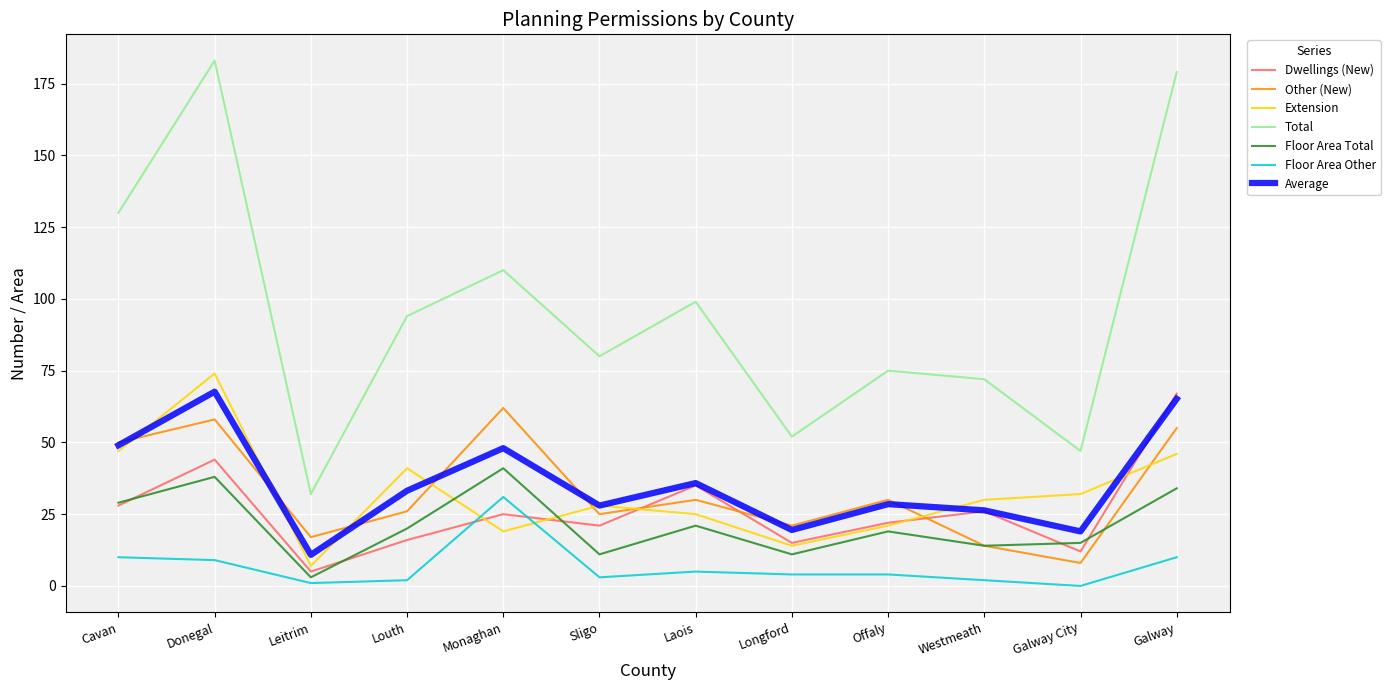

What is the spread (max minus min) of values at Donegal?

174.0